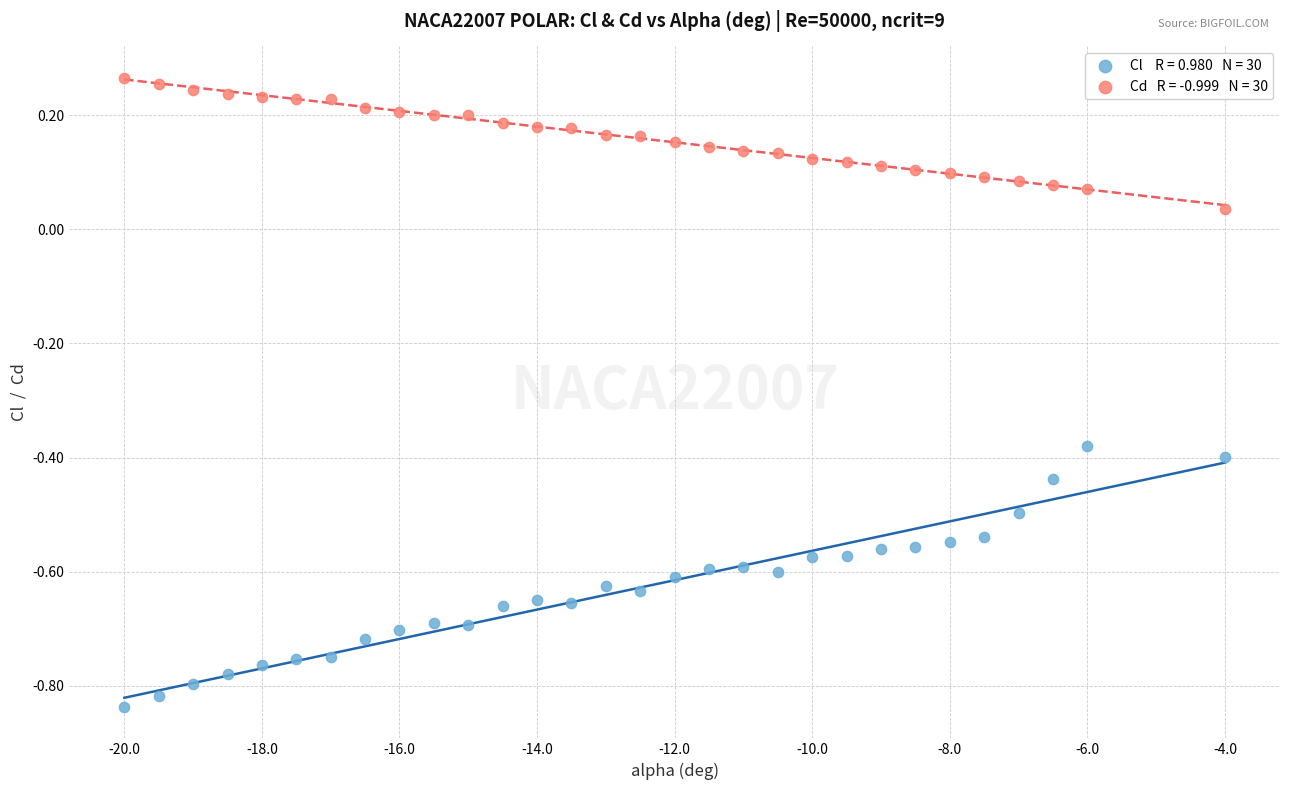

Across all data points, what is the range of Y values (max minus min)?

1.1